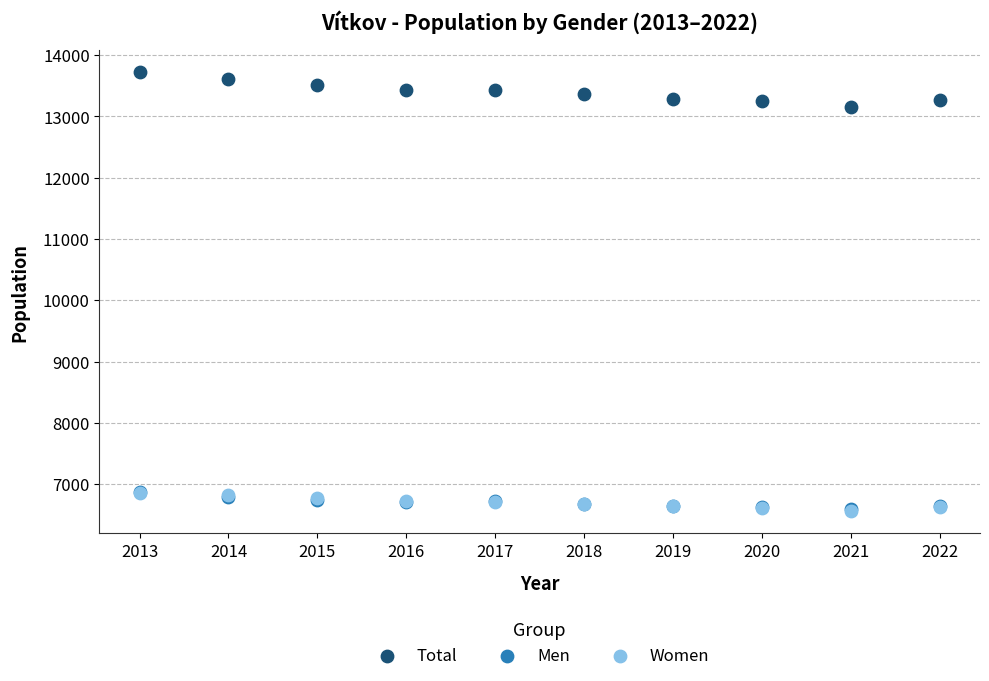

Which series has the largest Y range (max minus min)?

Total